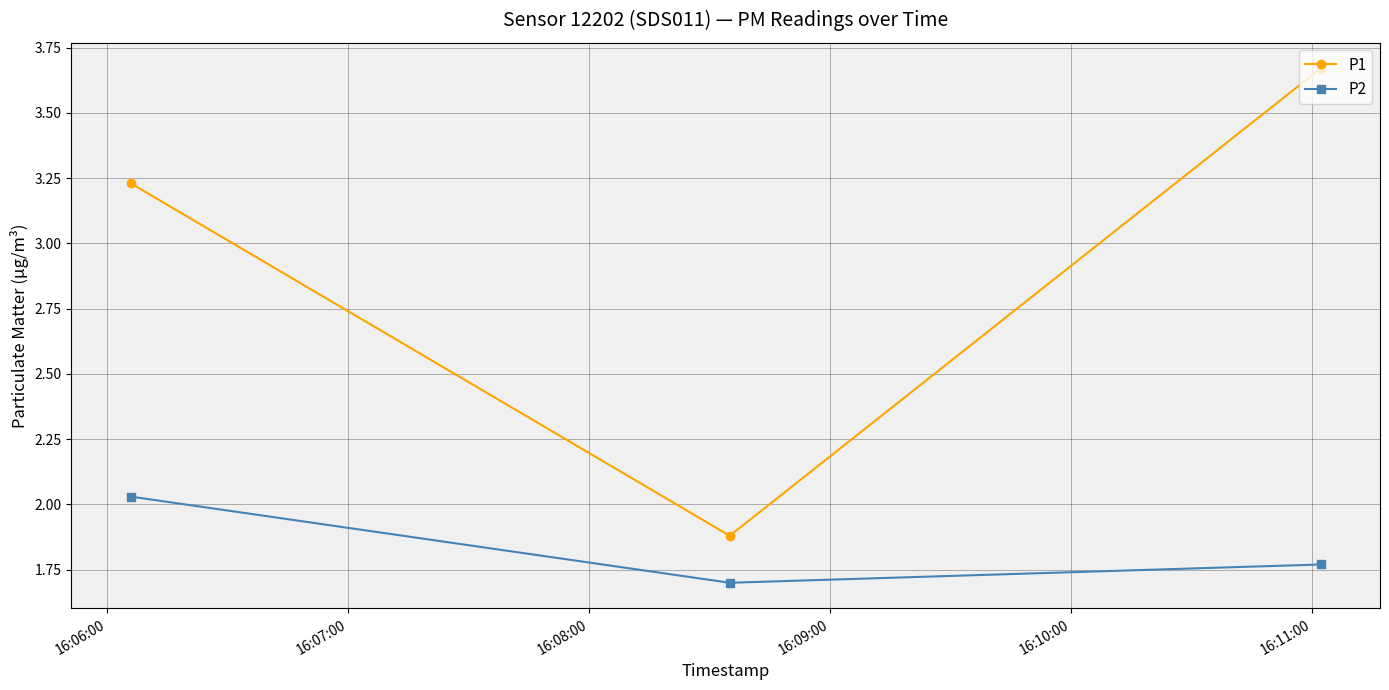

Count the P1 values in the range 1 to 3.

1